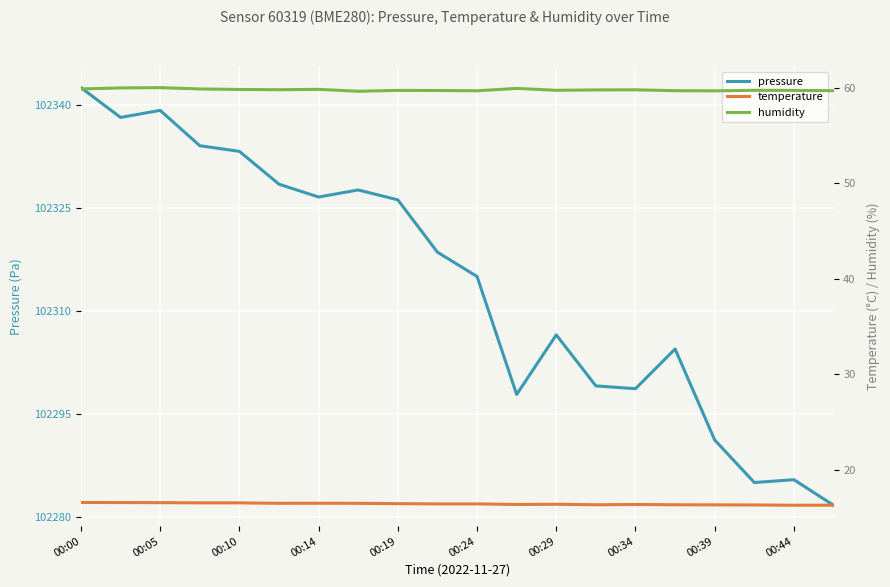

At which label is pressure closest to 102312?

00:24